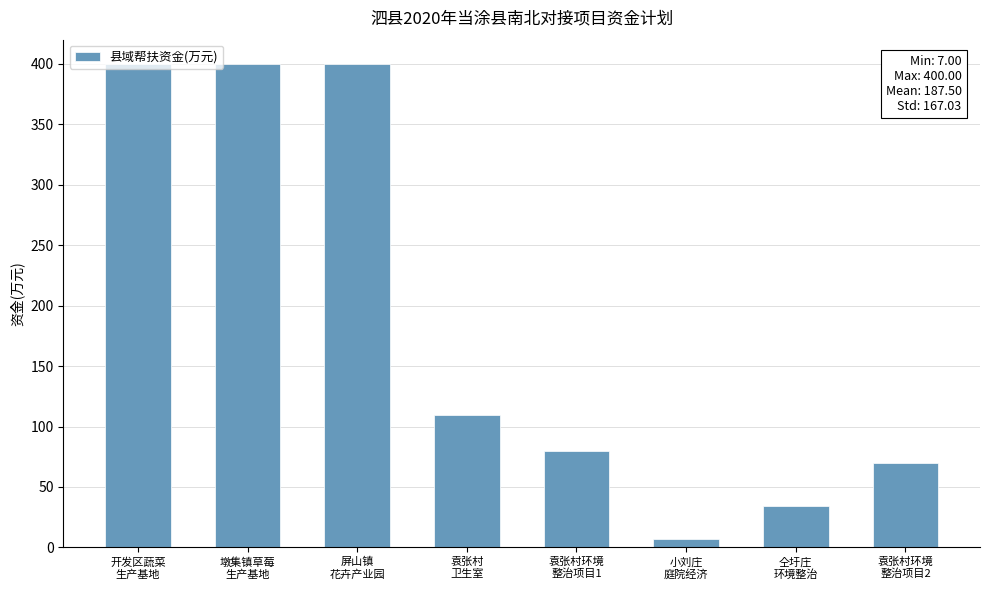

What is the greatest value displayed?

400.0